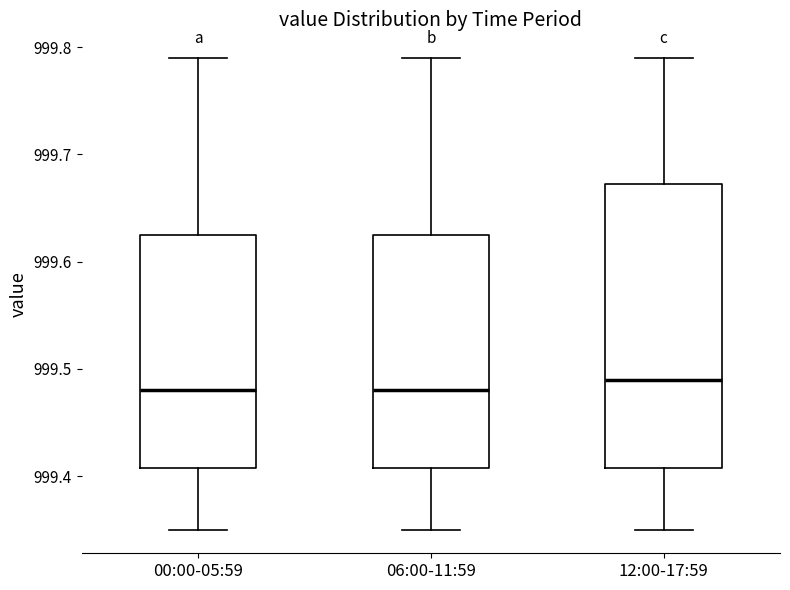

Where does the lower whisker of the box for 00:00-05:59 end on the y-axis? The values are not printed on the chart, so give them approximately, as read against the axis.

999.35